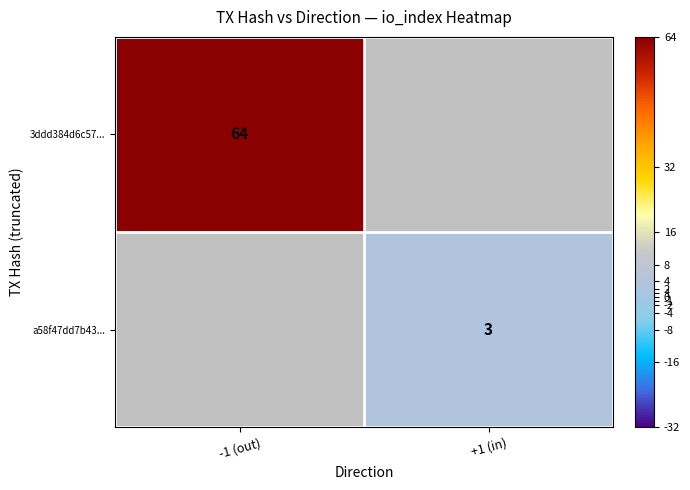

How many distinct data groups are displayed?

2